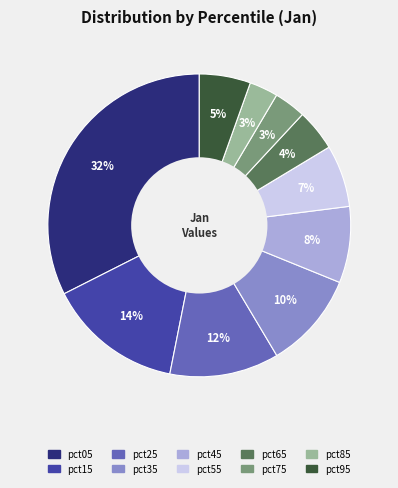

What percentage is the pct95 slice, to the nearest percent?

5%